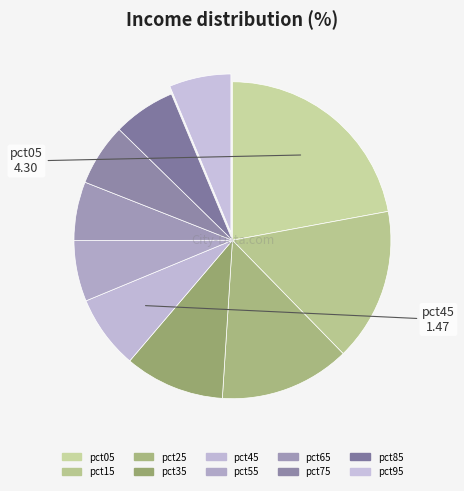

Which slice is the largest?

pct05